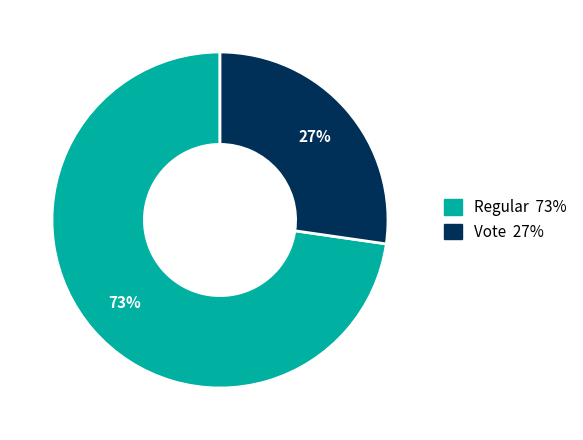

To the nearest percent, what is the combined percentage of Regular and Vote?

100%